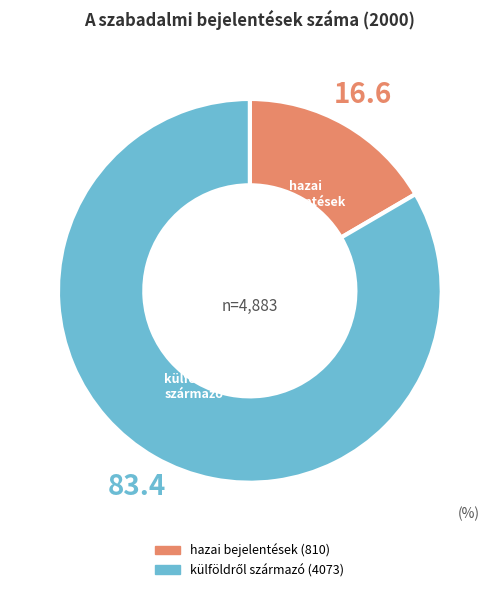

How many segments does this pie chart have?

2